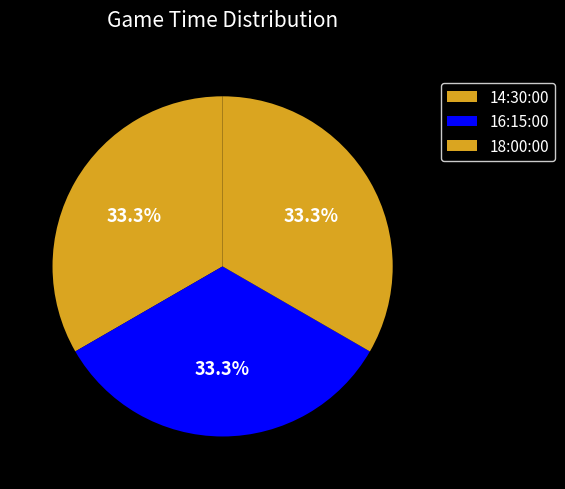

How many segments does this pie chart have?

3